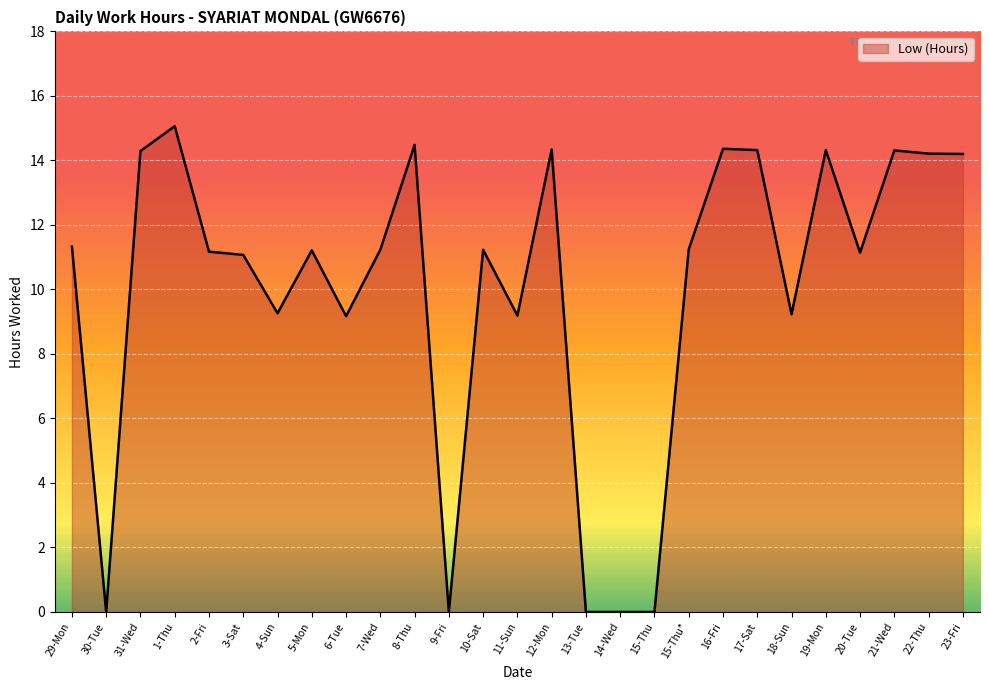

True or false: the data has more than 0 interior local peaks.

True